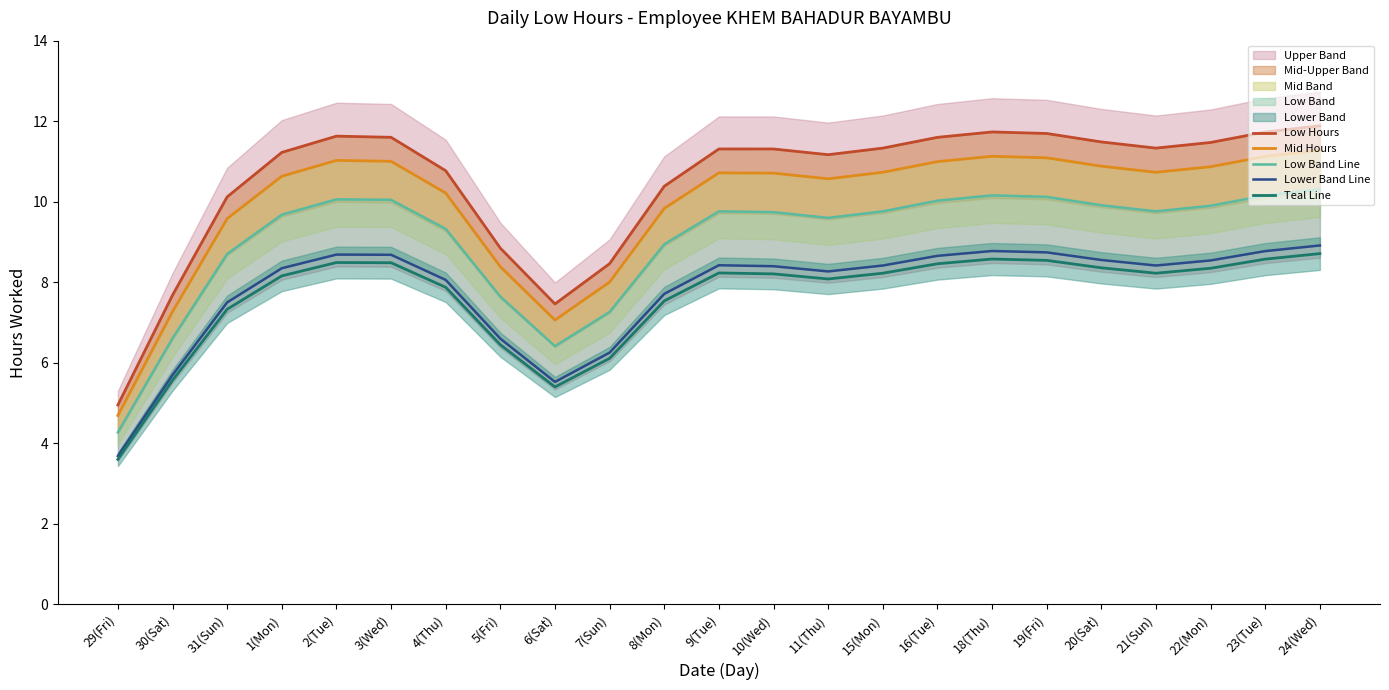

True or false: Lower Band Line and Low Hours cross at least once.

False